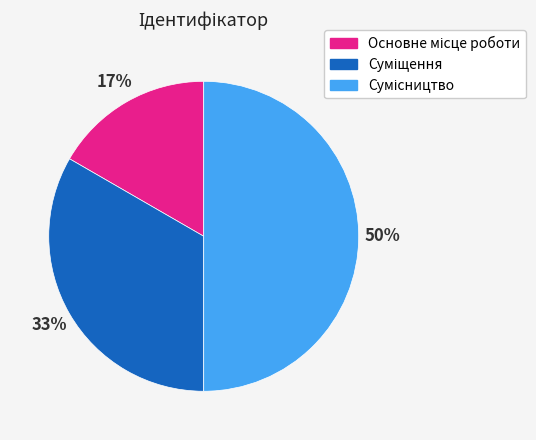

To the nearest percent, what is the difference between the largest and smallest slice percentages?

33%